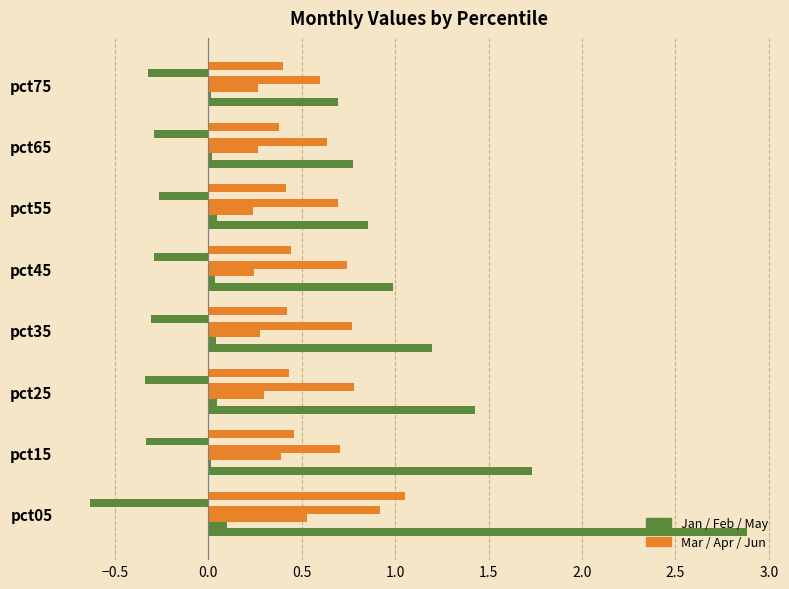

How many categories are shown in the chart?

8